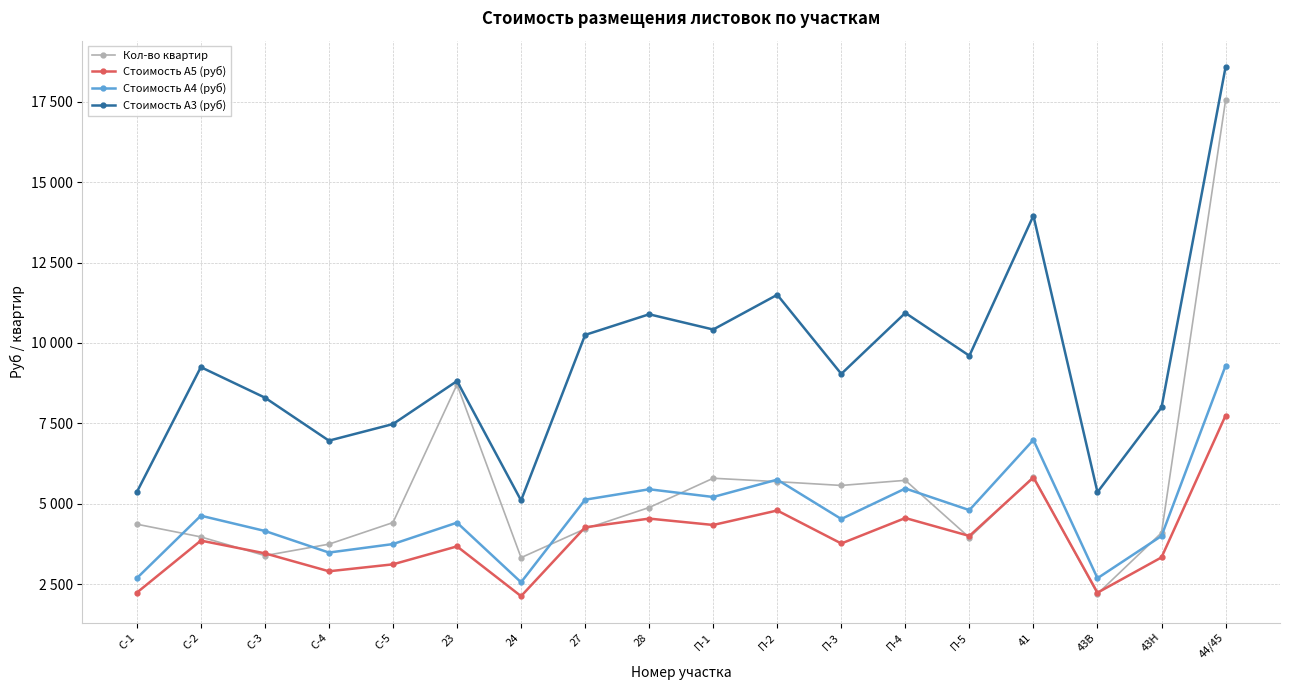

What are all the series names shown in the legend?

Кол-во квартир, Стоимость А5 (руб), Стоимость А4 (руб), Стоимость А3 (руб)